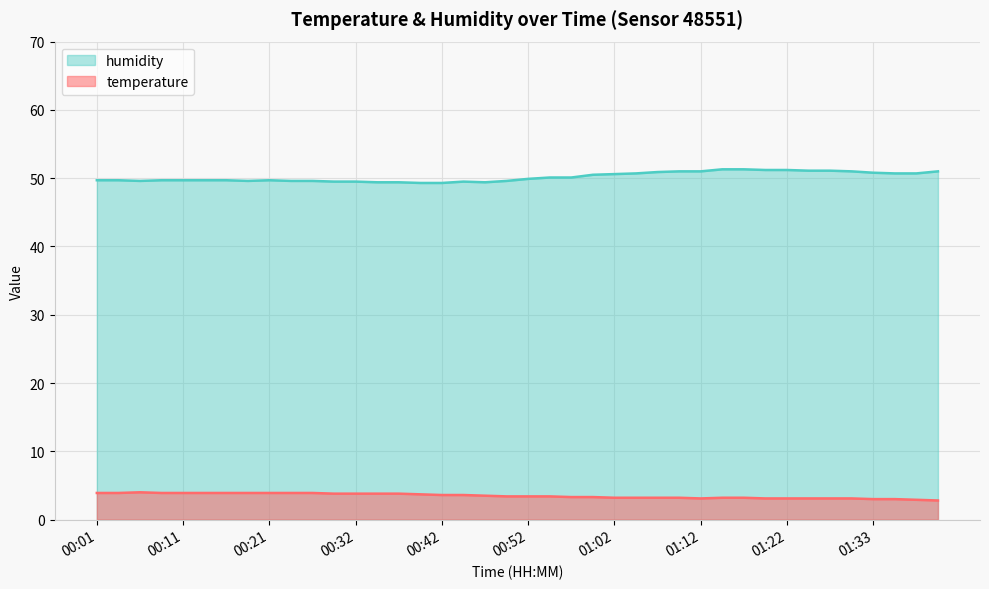

Rank the categories by temperature value from lowest to highest.

01:40, 01:38, 01:33, 01:35, 01:12, 01:20, 01:22, 01:25, 01:27, 01:30, 01:02, 01:05, 01:07, 01:10, 01:15, 01:17, 00:57, 01:00, 00:49, 00:52, 00:54, 00:47, 00:42, 00:44, 00:39, 00:29, 00:32, 00:34, 00:37, 00:01, 00:04, 00:09, 00:11, 00:14, 00:16, 00:19, 00:21, 00:24, 00:27, 00:06